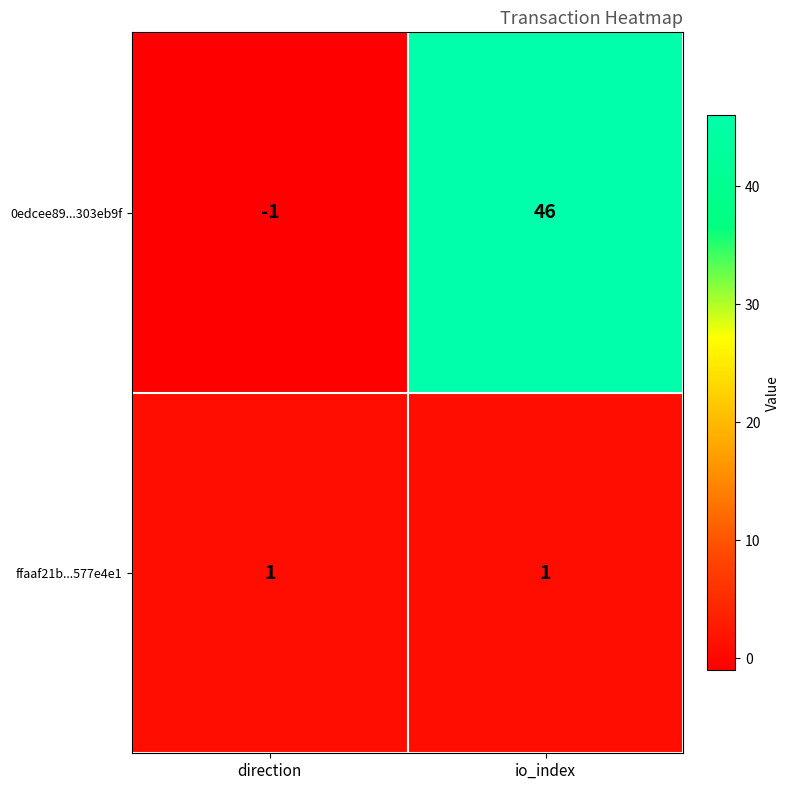

Is it true that 0edcee89...303eb9f equals 46 at io_index?

True